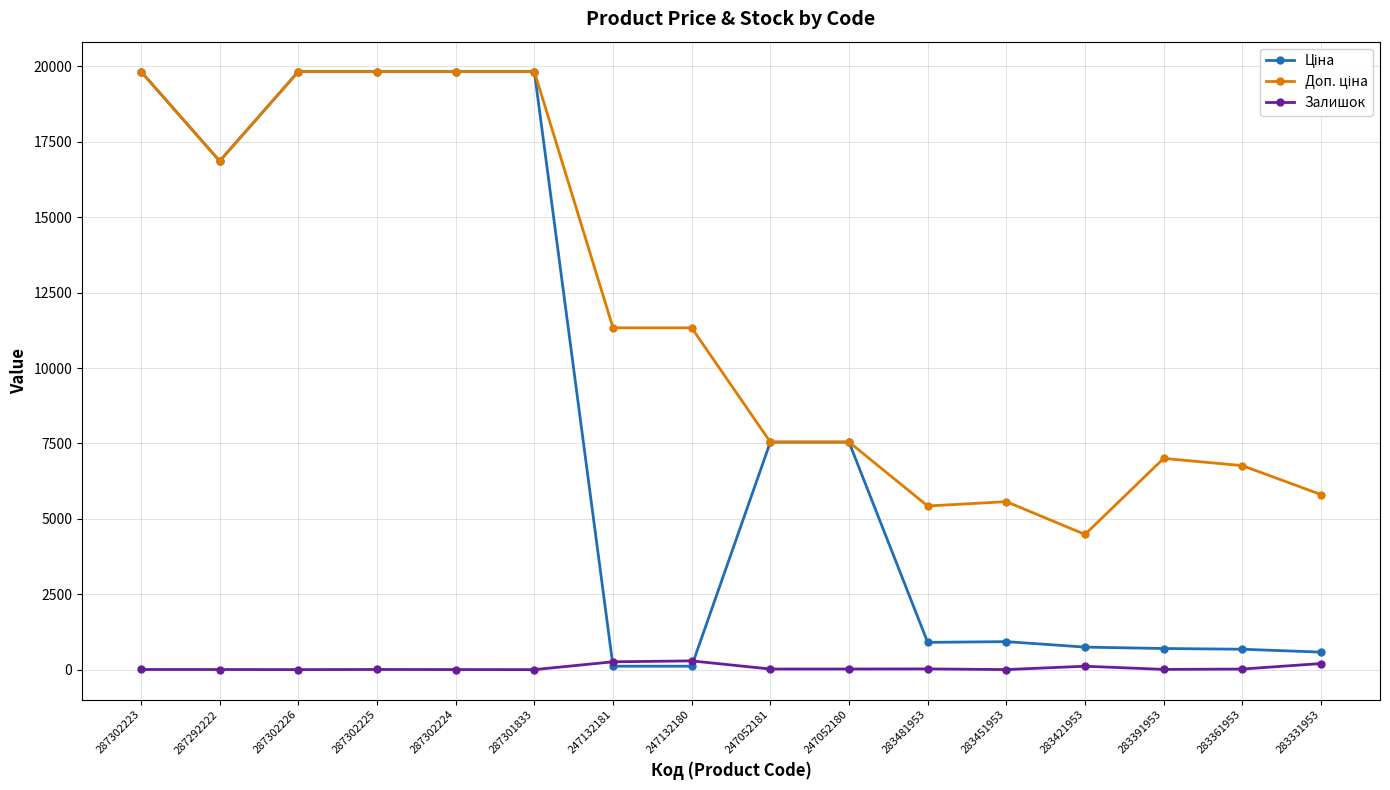

Reading left to right, extract all data points from this chart.

Ціна: 287302223=19831.1	287292222=16863.2	287302226=19831.1	287302225=19831.1	287302224=19831.1	287301833=19831.1	247132181=113.3	247132180=113.3	247052181=7545.9	247052180=7545.9	283481953=904.3	283451953=928.3	283421953=747.2	283391953=700.4	283361953=676.4	283331953=580.5
Доп. ціна: 287302223=19831.1	287292222=16863.2	287302226=19831.1	287302225=19831.1	287302224=19831.1	287301833=19831.1	247132181=11334.0	247132180=11334.0	247052181=7545.9	247052180=7545.9	283481953=5425.9	283451953=5569.9	283421953=4483.2	283391953=7004.3	283361953=6764.4	283331953=5804.9
Залишок: 287302223=5.0	287292222=4.0	287302226=1.0	287302225=5.0	287302224=3.0	287301833=0.0	247132181=260.0	247132180=290.0	247052181=20.0	247052180=21.0	283481953=24.0	283451953=2.0	283421953=113.0	283391953=8.0	283361953=19.0	283331953=202.0